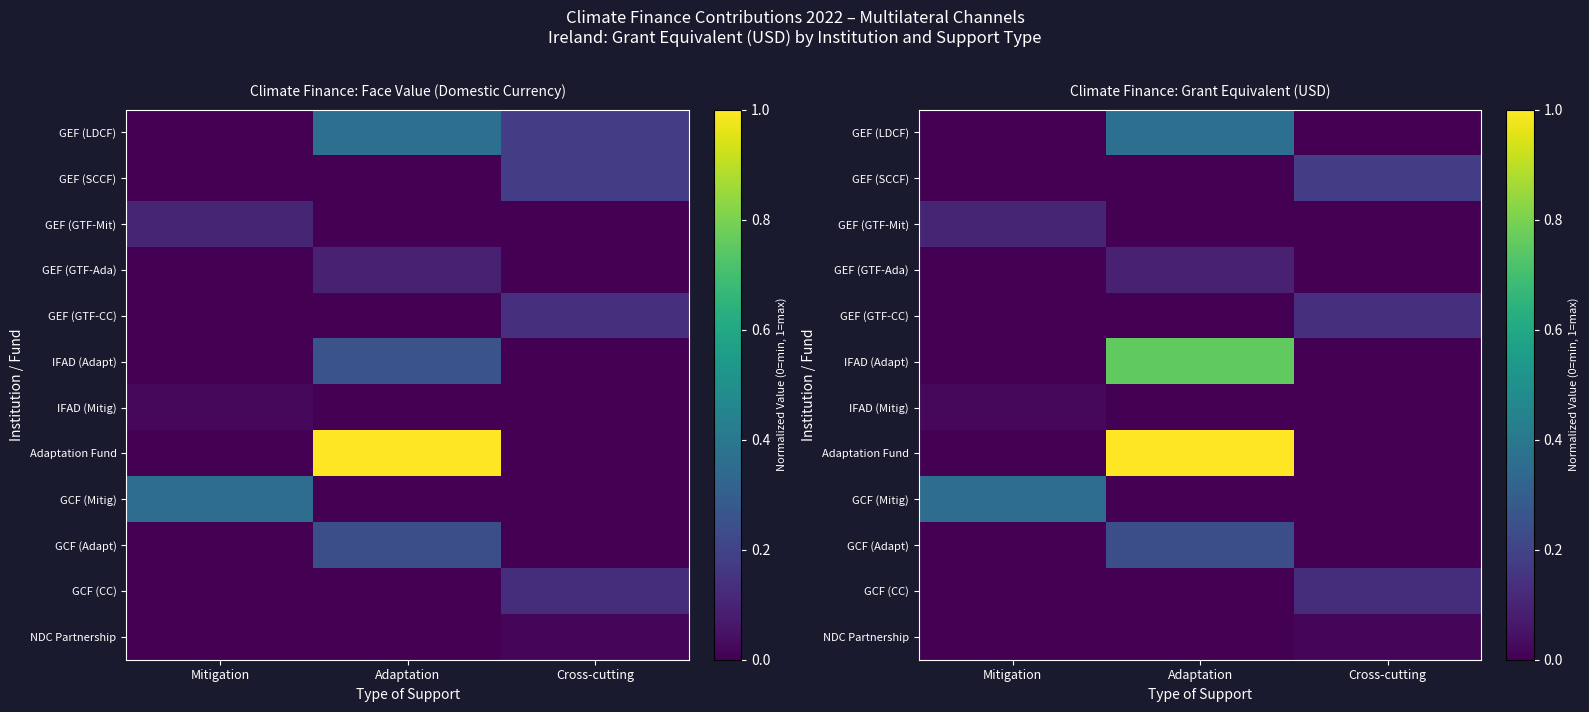

Read the GCF (Mitig) value at Mitigation.

0.4